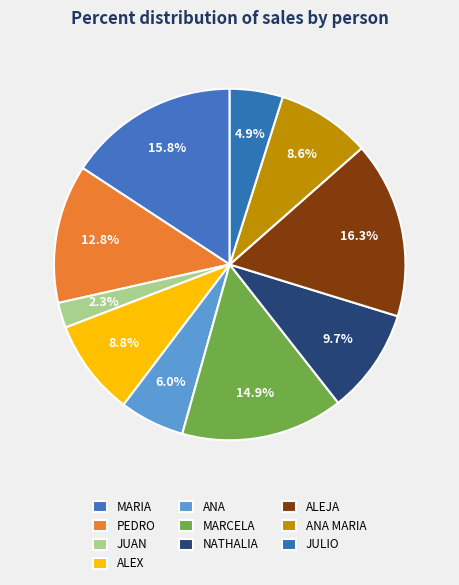

Is the sum of ANA MARIA and ALEX greater than half?

No